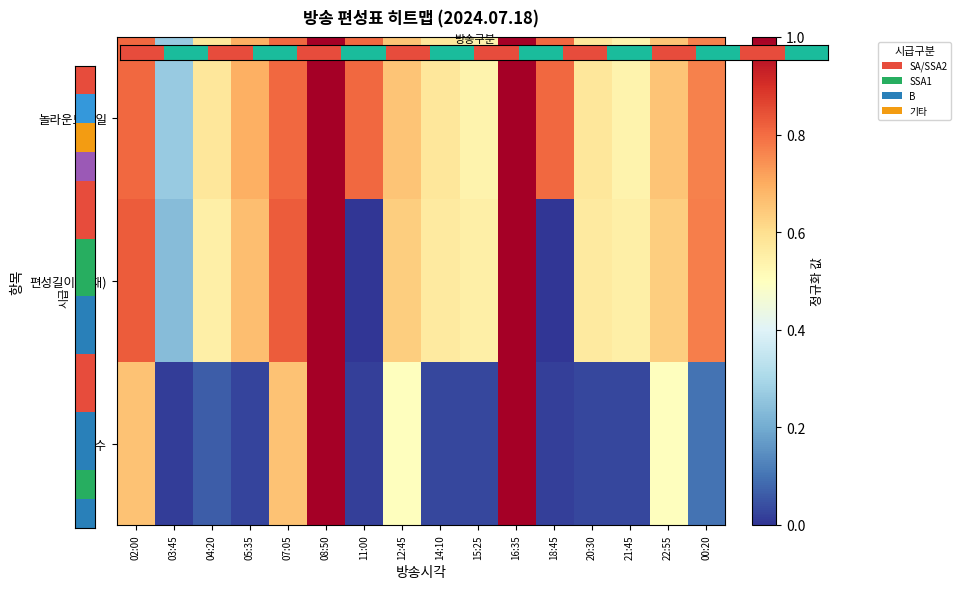

At which category does the chart reach its minimum across all series?

11:00